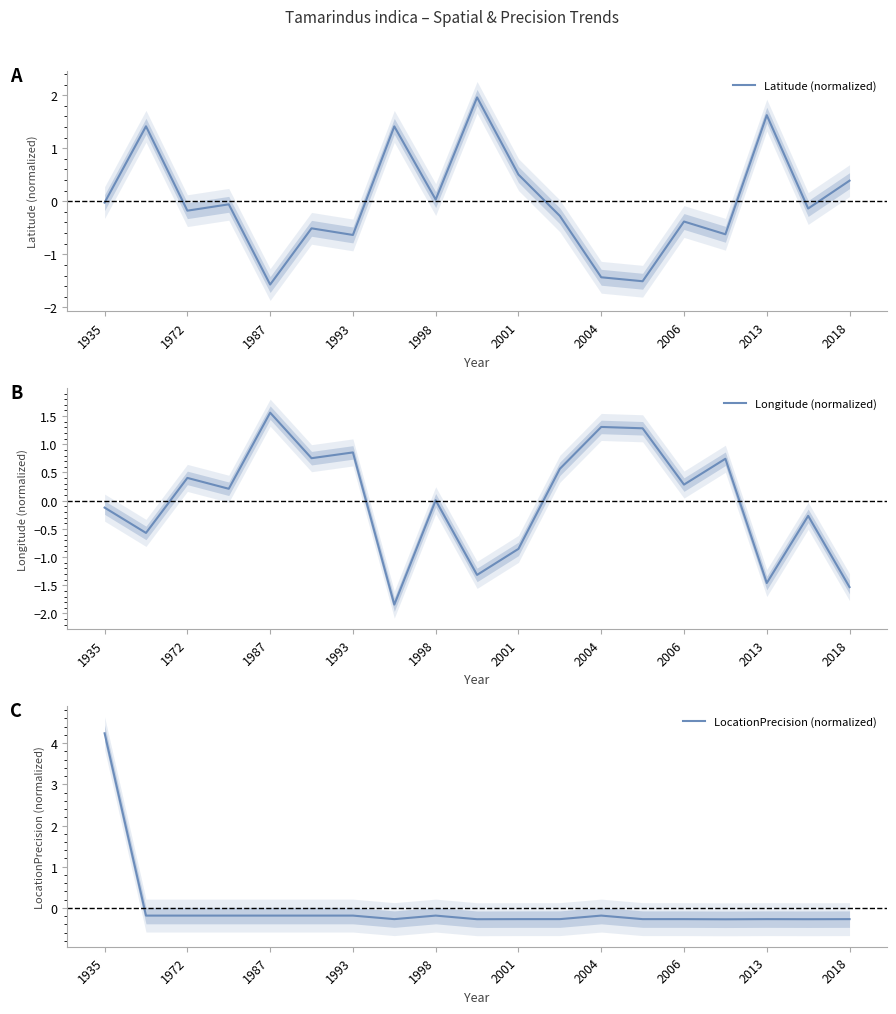

What is the lowest value of the LocationPrecision (normalized) series?

-0.3